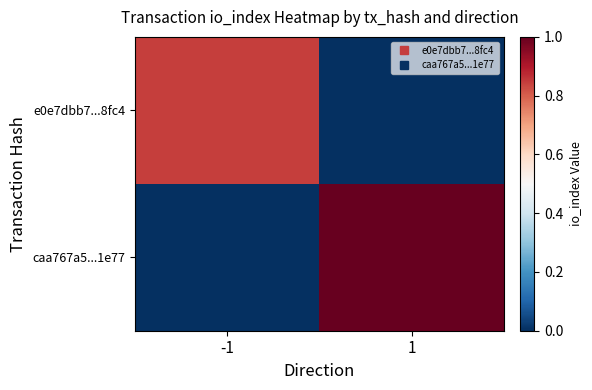

At which category is the sum across all series the highest?

1